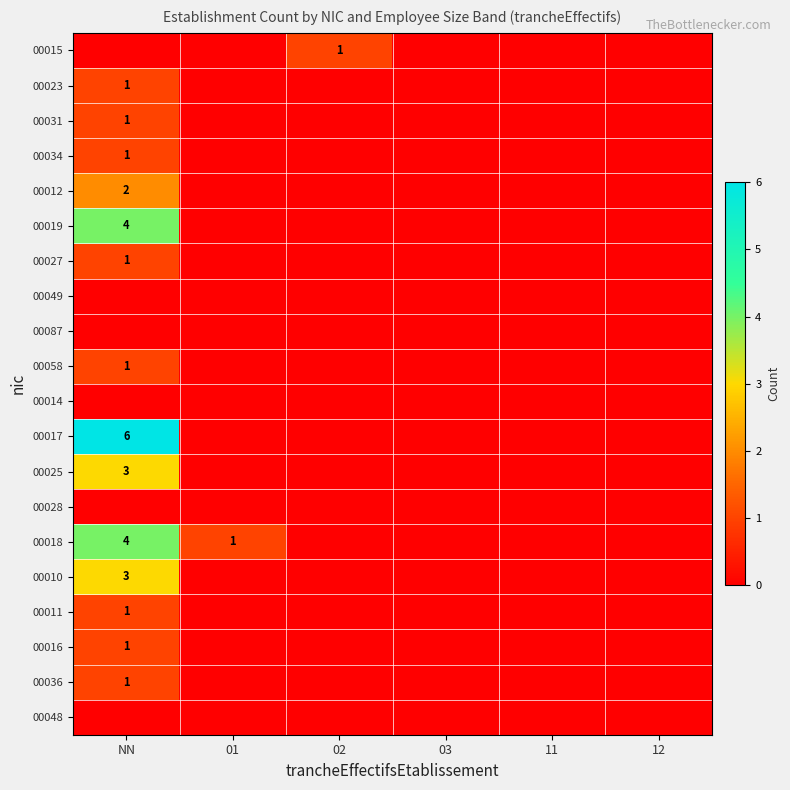

Is the value of 00031 at 03 greater than the value of 00025 at 02?

No